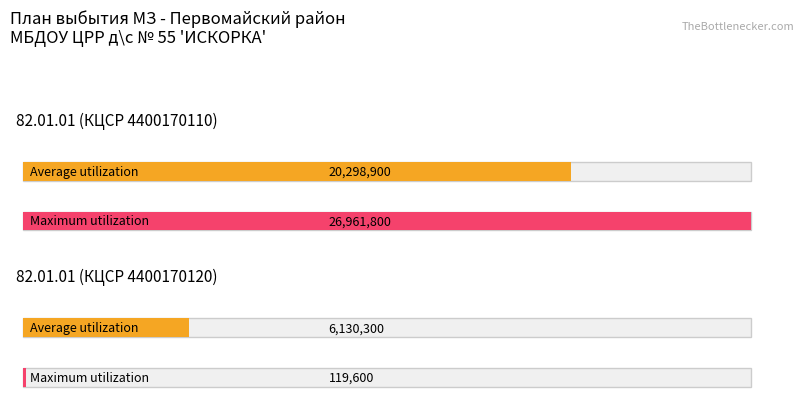

What is the label of the 1st bar from the left?

82.01.01 (КЦСР 4400170110)